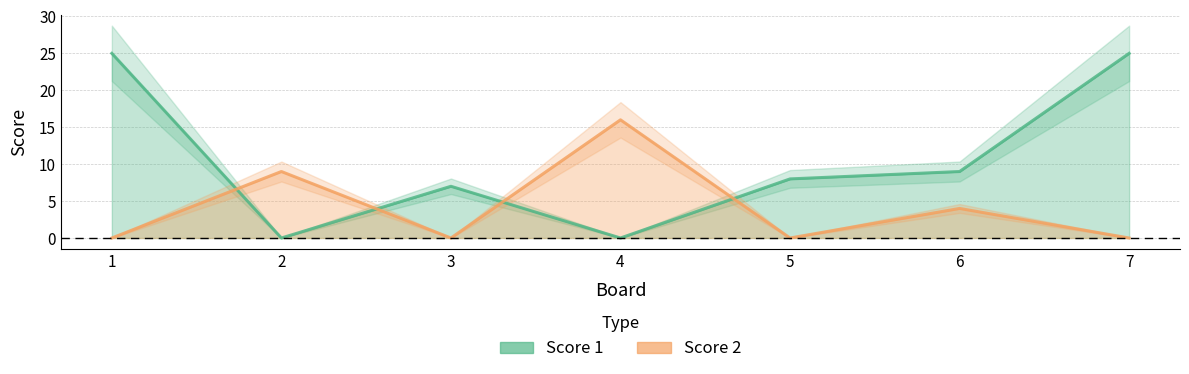

List the series in order of their peak value, highest first.

Score 1, Score 2